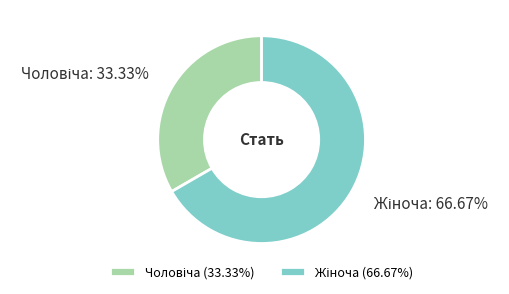

Does any single category account for the majority?

Yes